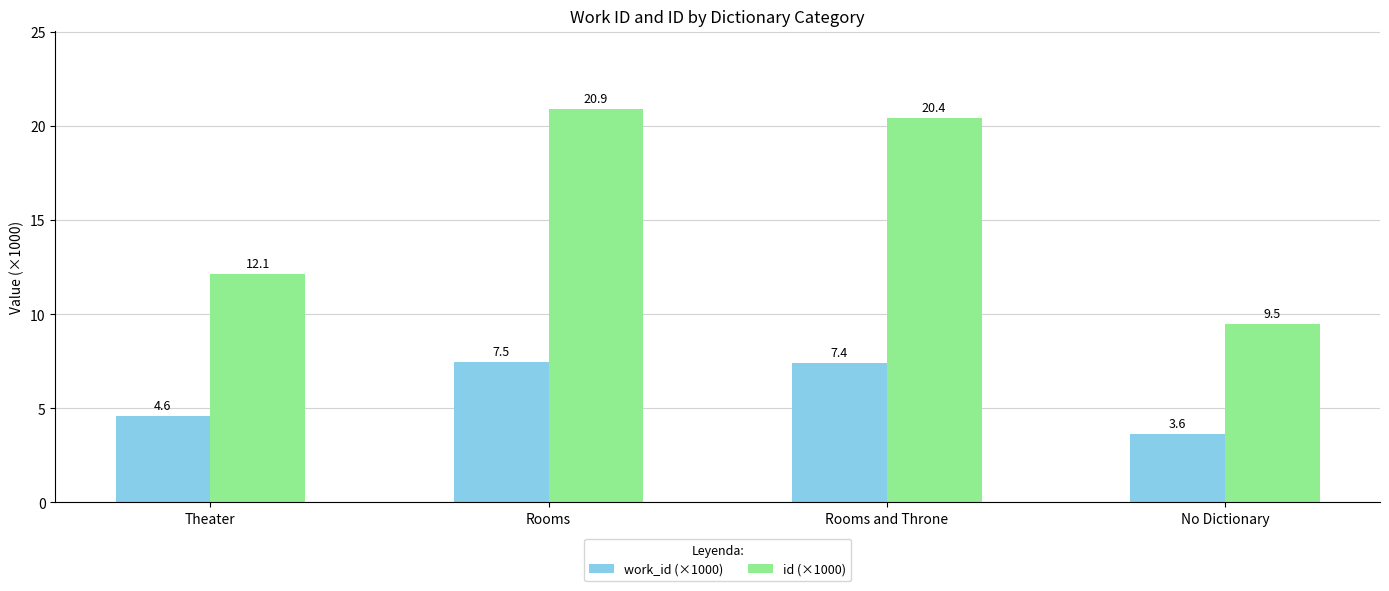

What is the sum of all id (×1000) values?

62.9